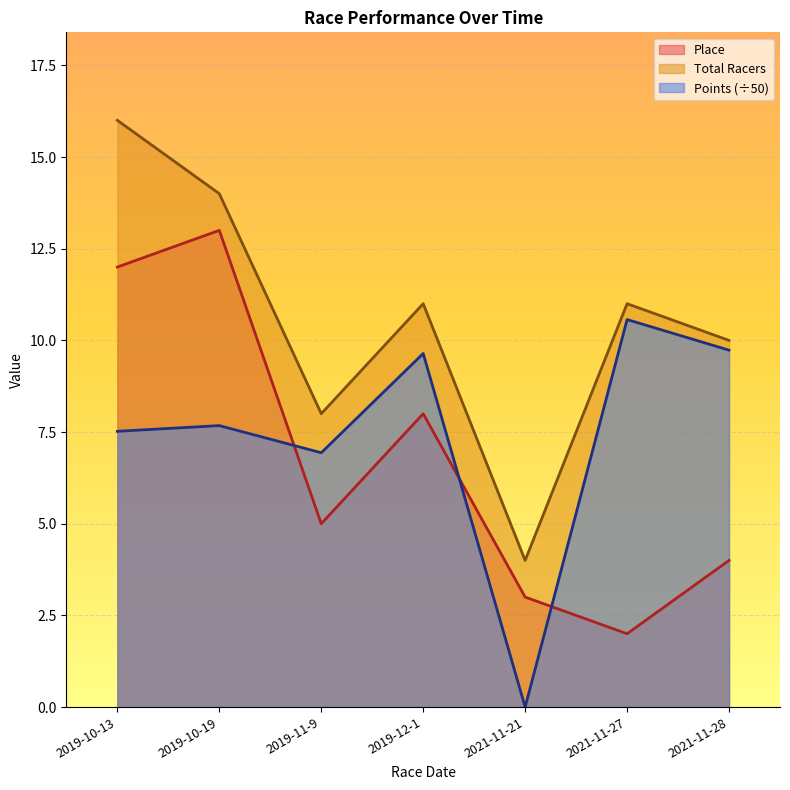

Reading right to left, list all the values displayed in this chart.

Place: 2021-11-28=4.0	2021-11-27=2.0	2021-11-21=3.0	2019-12-1=8.0	2019-11-9=5.0	2019-10-19=13.0	2019-10-13=12.0
Total Racers: 2021-11-28=10.0	2021-11-27=11.0	2021-11-21=4.0	2019-12-1=11.0	2019-11-9=8.0	2019-10-19=14.0	2019-10-13=16.0
Points: 2021-11-28=9.7	2021-11-27=10.6	2021-11-21=0.0	2019-12-1=9.6	2019-11-9=6.9	2019-10-19=7.7	2019-10-13=7.5